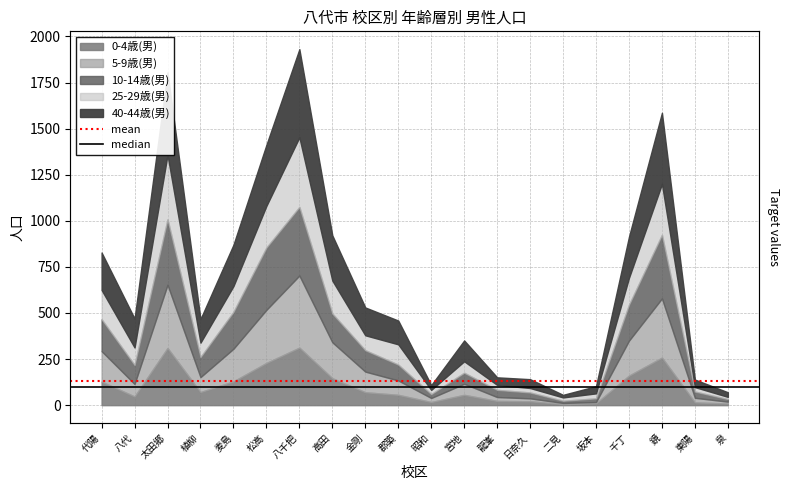

What is the value of the median point at the 2nd from the left?

99.0